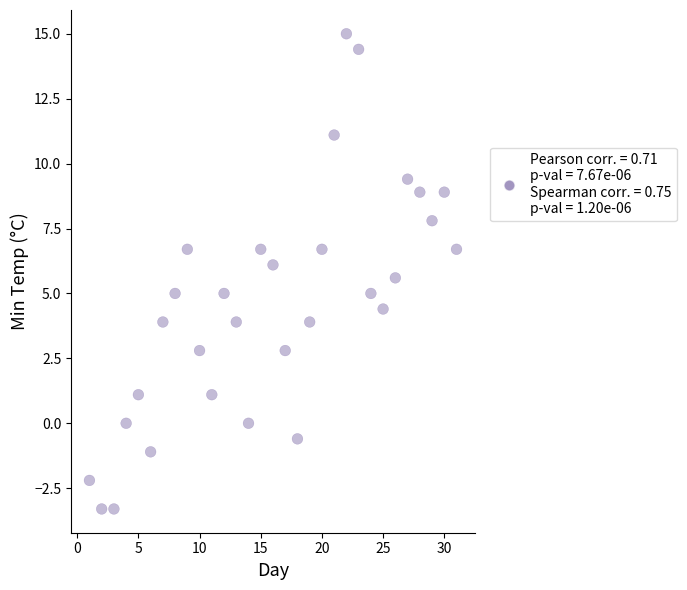

What is the range of X values (max minus min)?

30.0